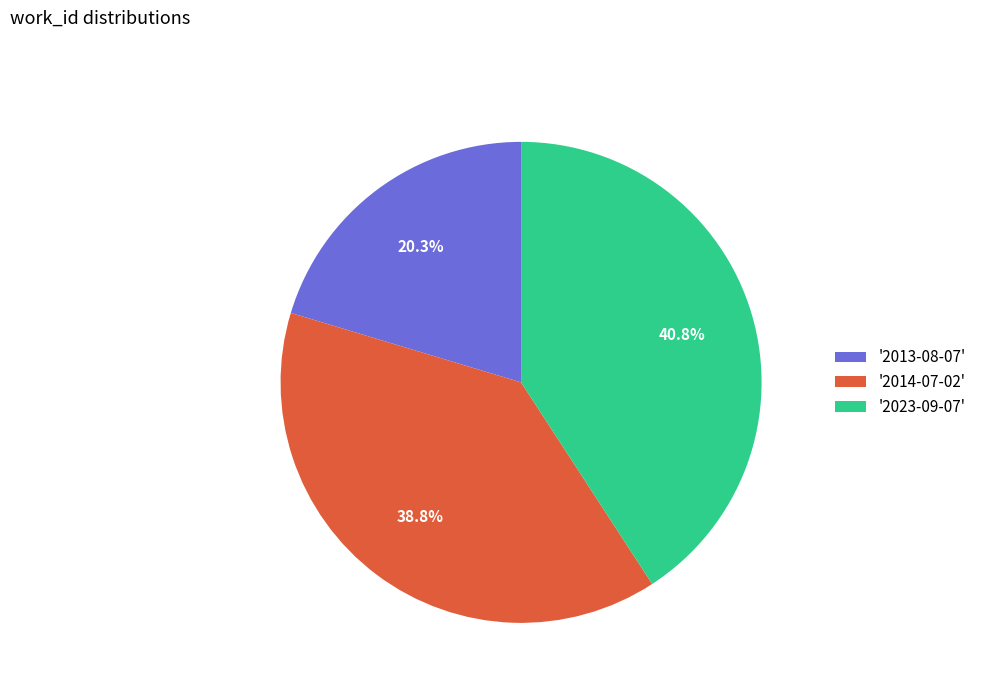

To the nearest percent, what is the average slice percentage?

33%